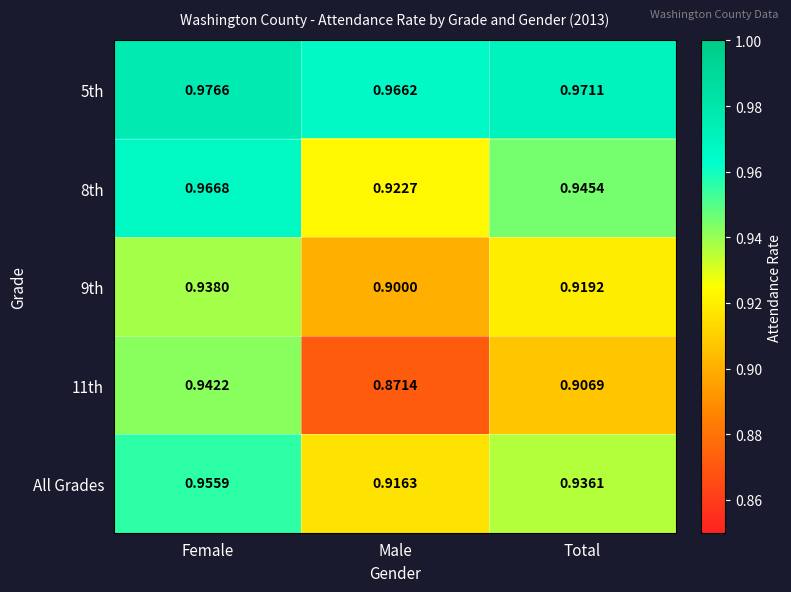

What is the minimum value shown in the chart?

0.9